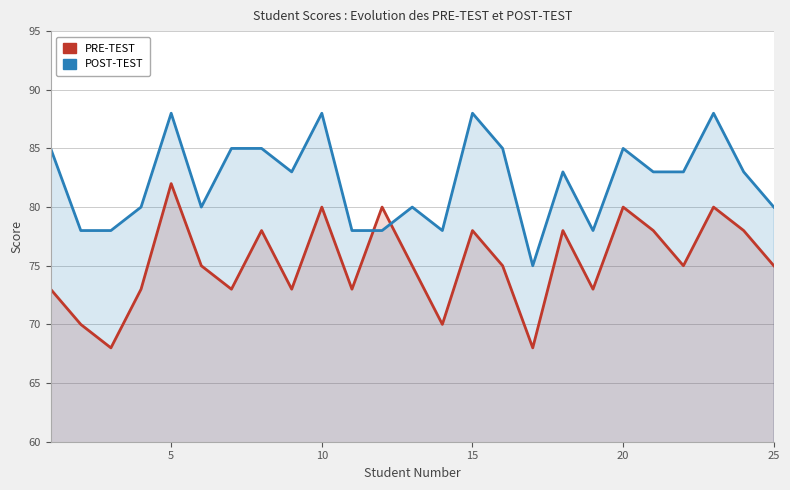

What is the sum of all PRE-TEST values?

1881